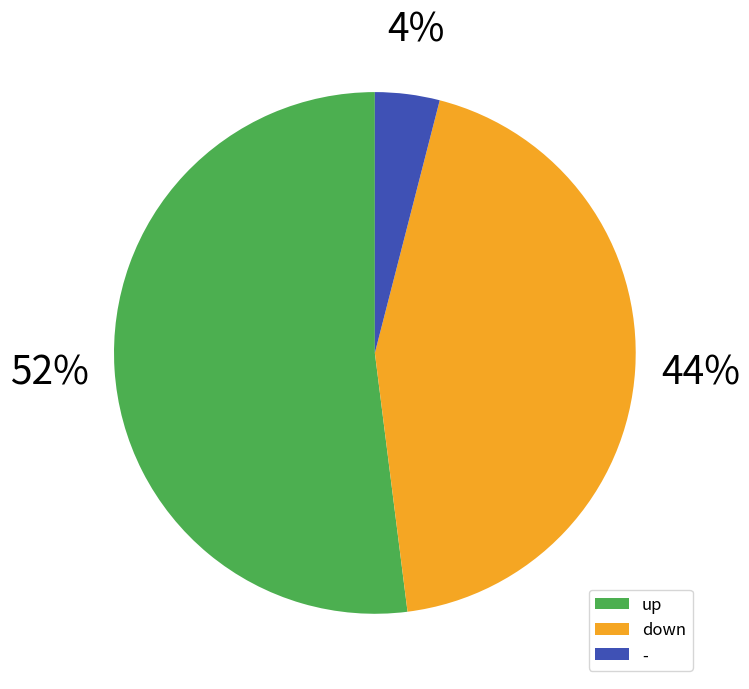

To the nearest percent, what is the average slice percentage?

33%